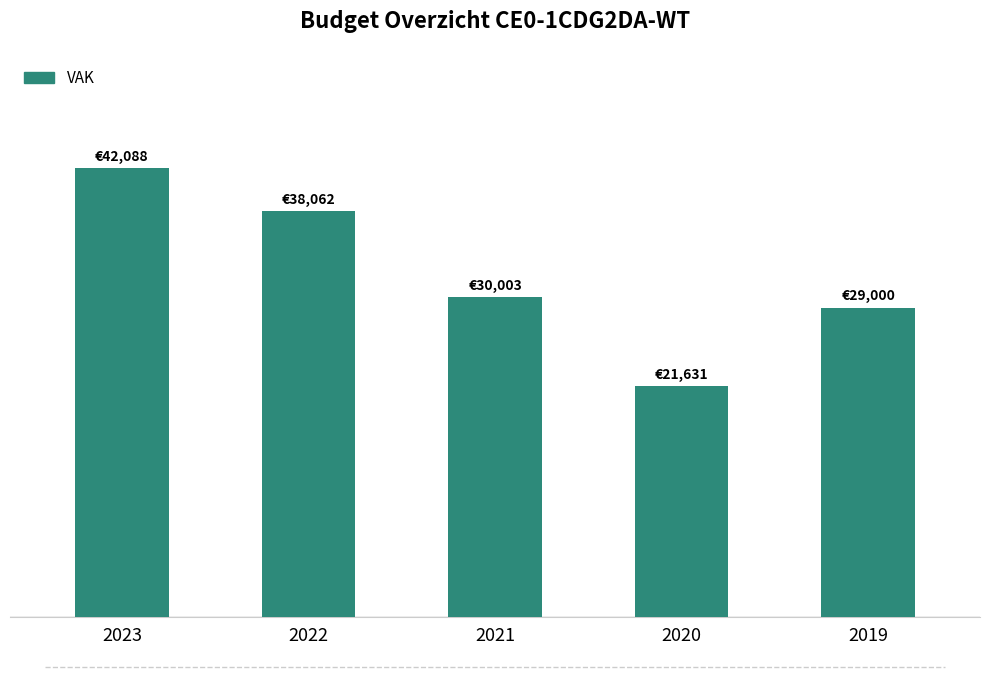

Read the value at 2023.

42088